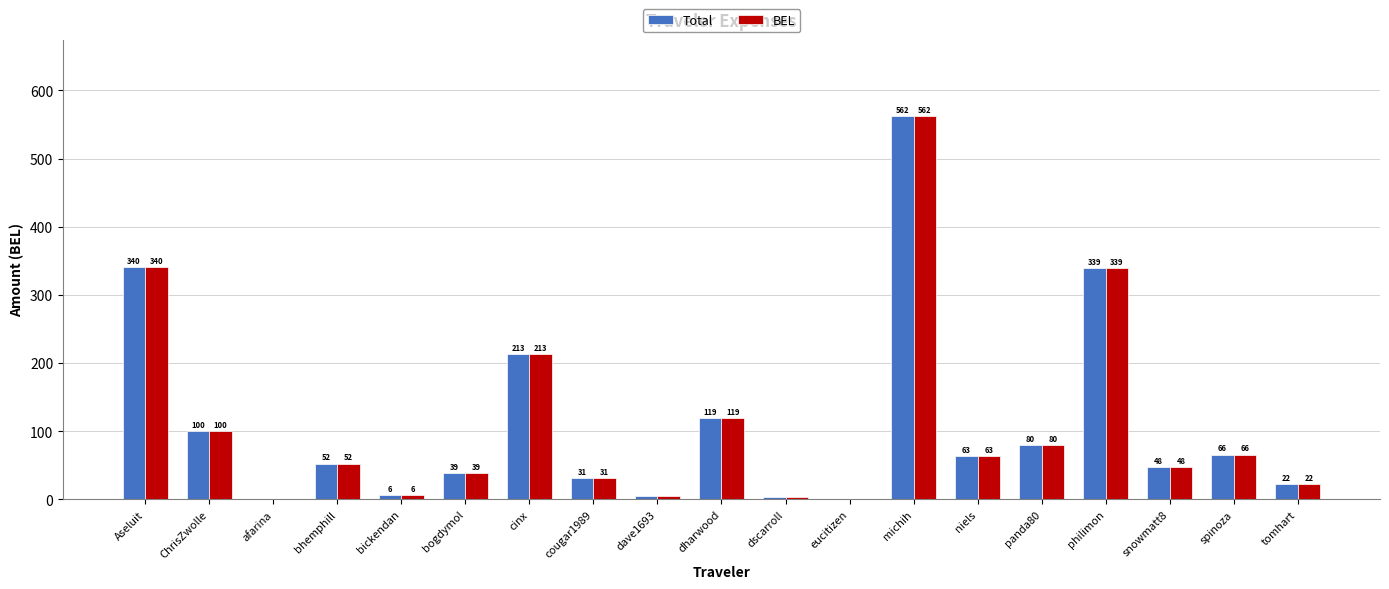

What is the total value across all series at tomhart?

44.0